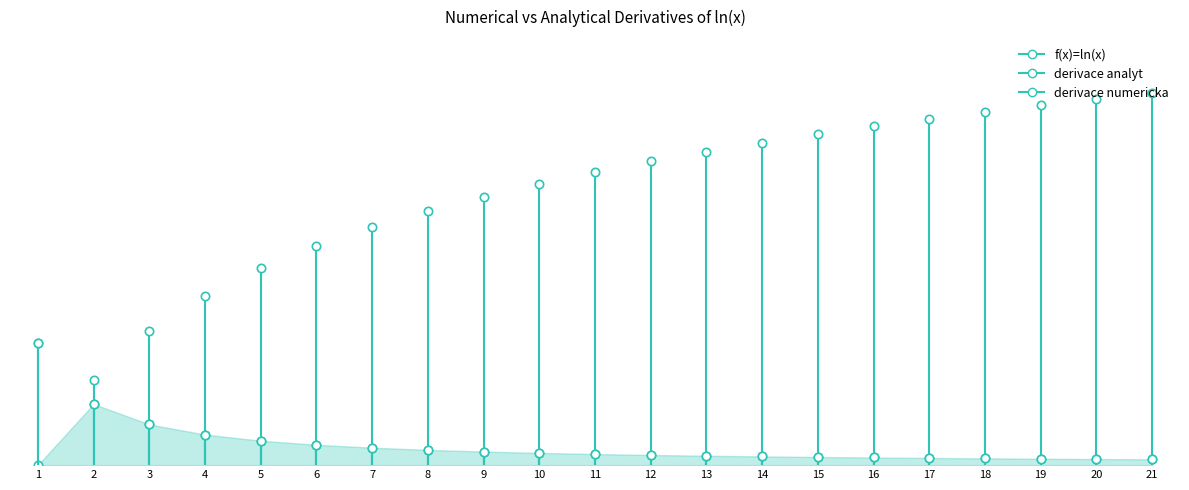

At which category is the sum across all series the highest?

21